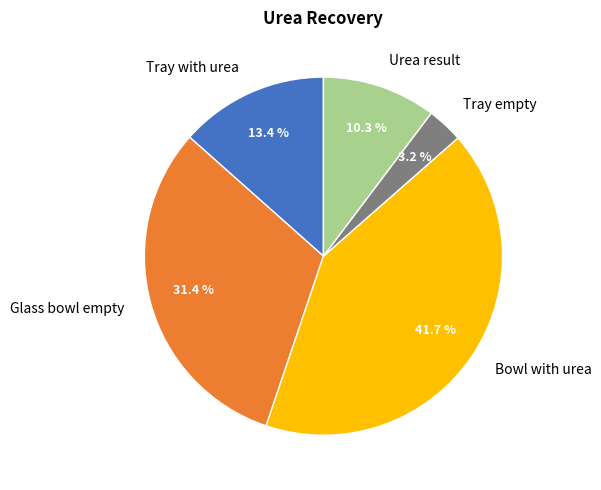

To the nearest percent, what portion does Tray with urea represent?

13%